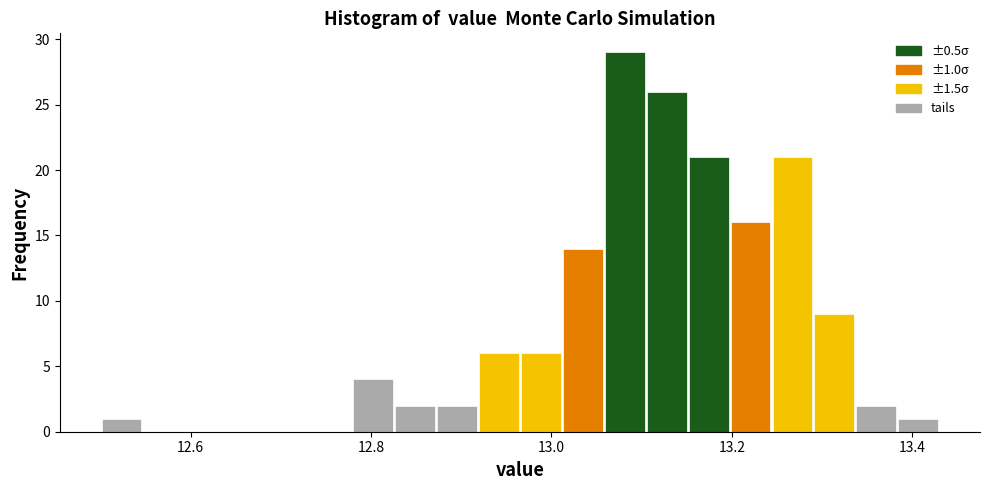

Read against the x-axis, roughly where is the centre of the tallest bar?

13.08